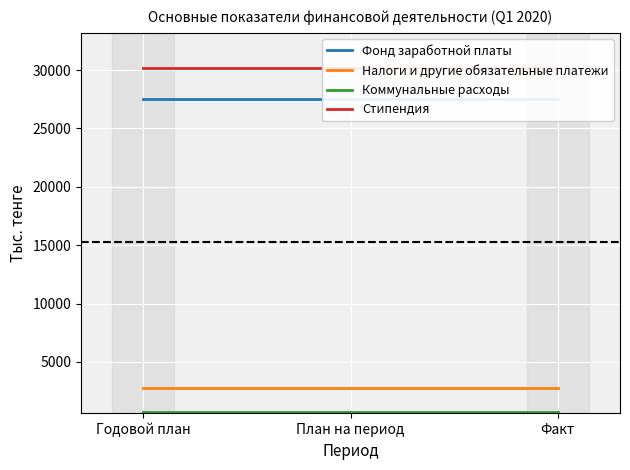

Which series changed the most between Годовой план and План на период?

Фонд заработной платы